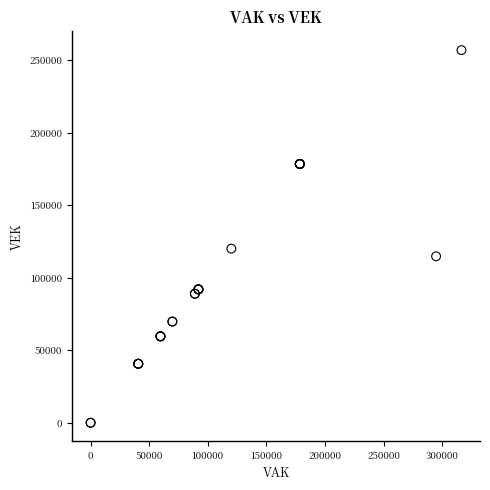

What Y value in the scatter plot is closest to 128513?

120074